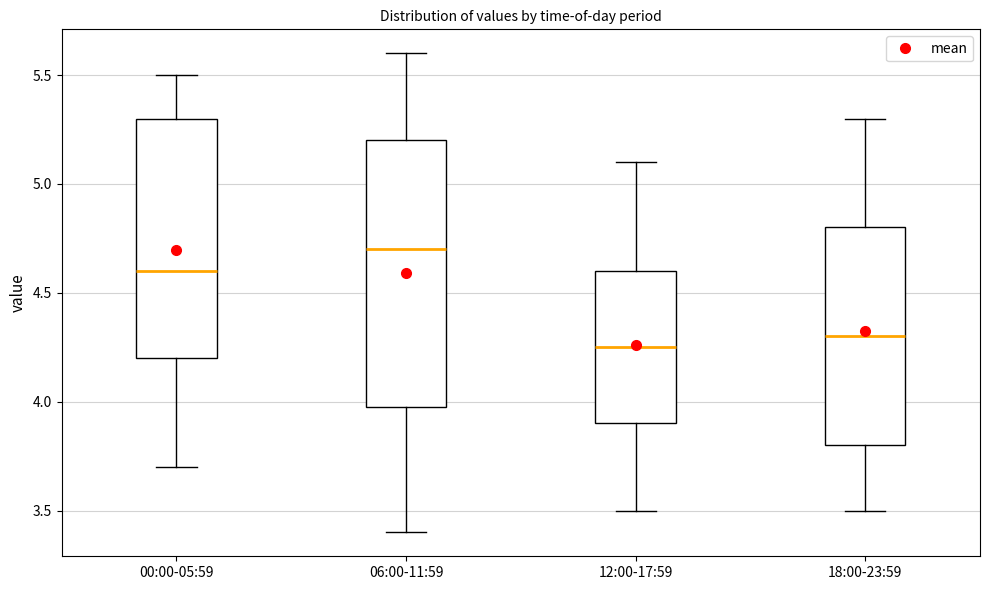

Where is the lower edge of the box for 00:00-05:59 on the y-axis? The values are not printed on the chart, so give them approximately, as read against the axis.

4.20